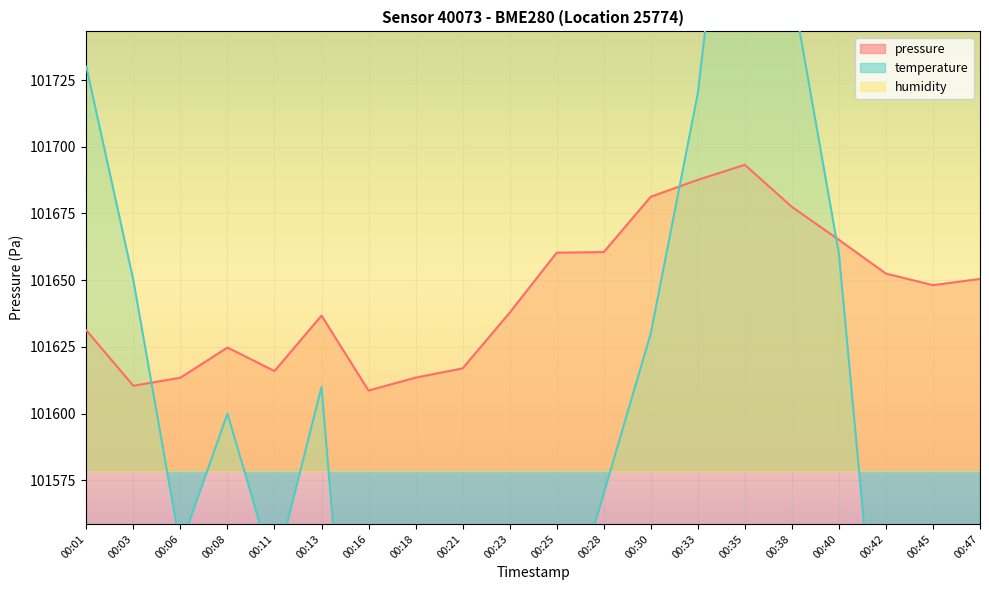

Count the number of categories in the chart.

20